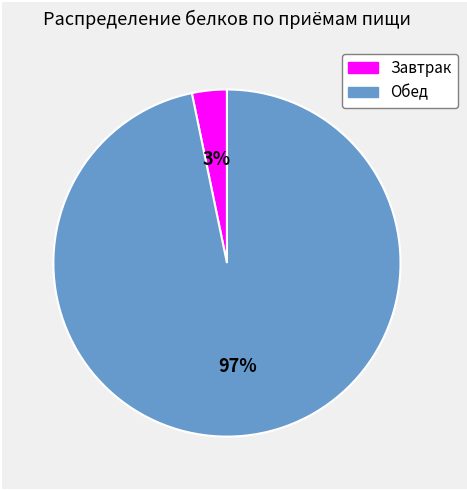

Rank the categories by value from lowest to highest.

Завтрак, Обед